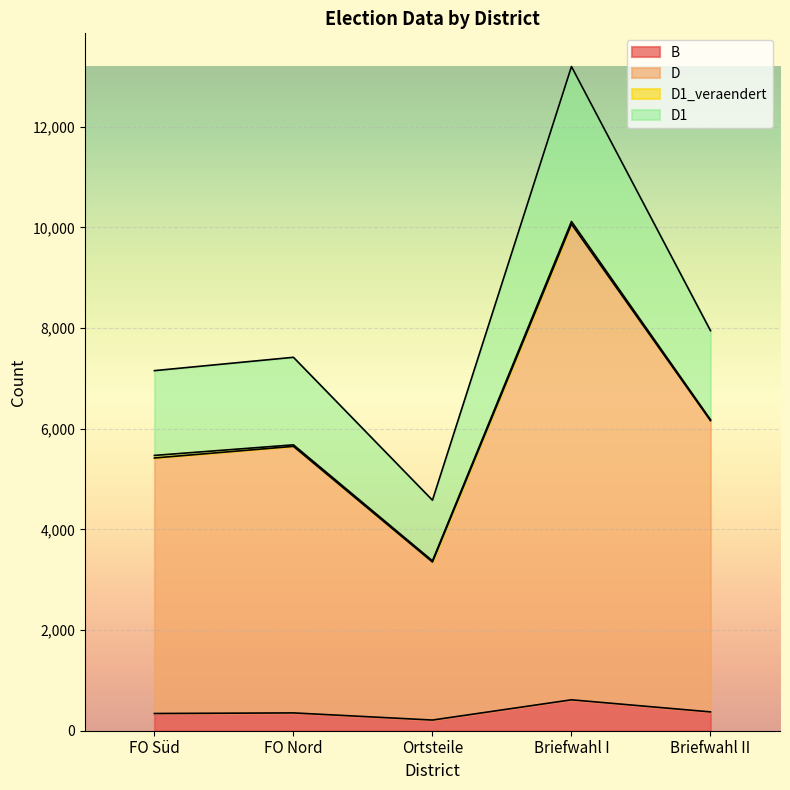

What is the difference between the maximum and minimum values in the B series?

402